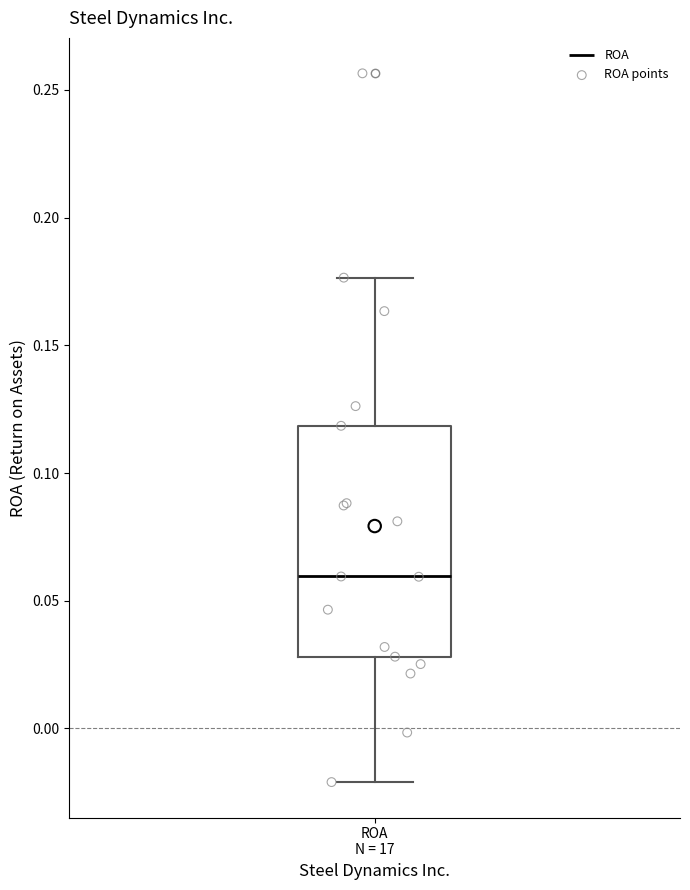

Where does the lower whisker of the box for ROA N = 17 end on the y-axis? The values are not printed on the chart, so give them approximately, as read against the axis.

-0.020